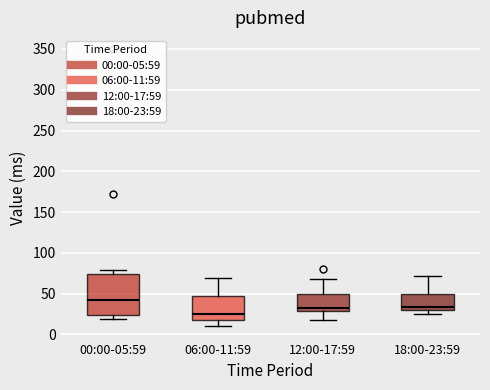

Where is the lower edge of the box for 06:00-11:59 on the y-axis? The values are not printed on the chart, so give them approximately, as read against the axis.

20